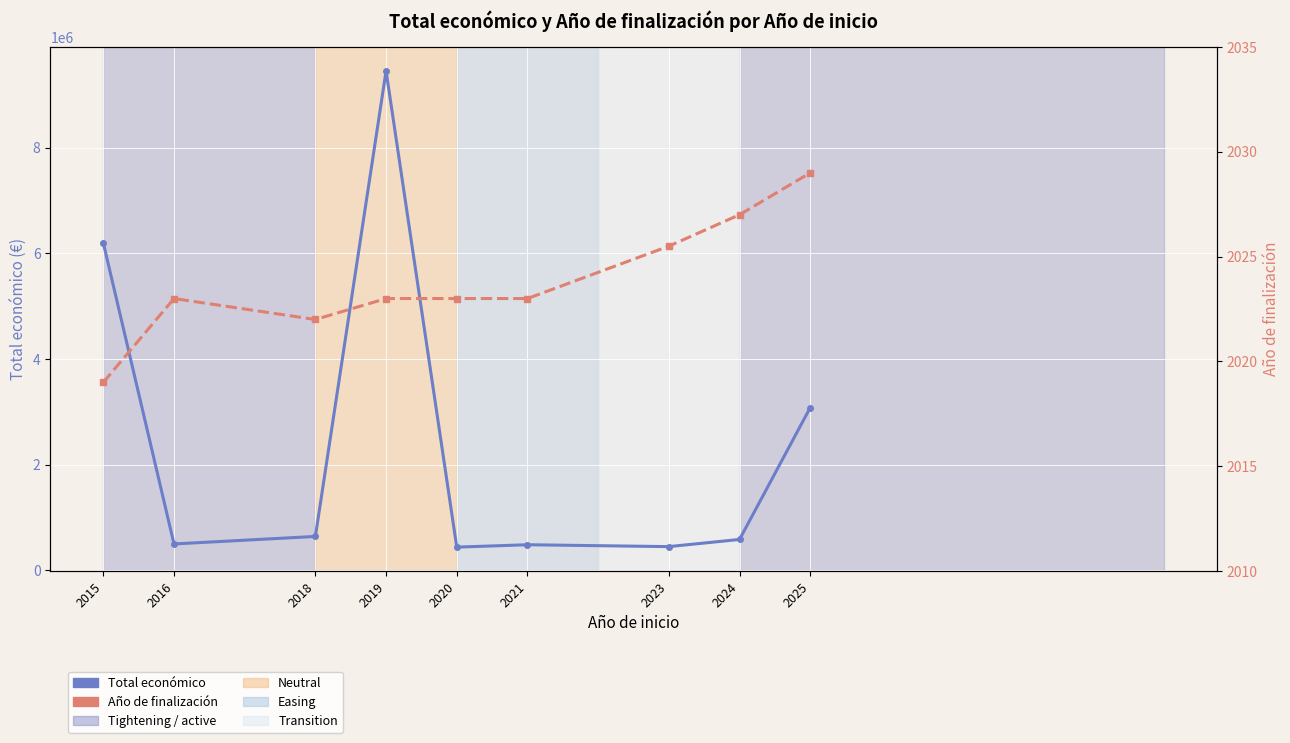

How many interior local valleys does the Año de finalización series have?

1